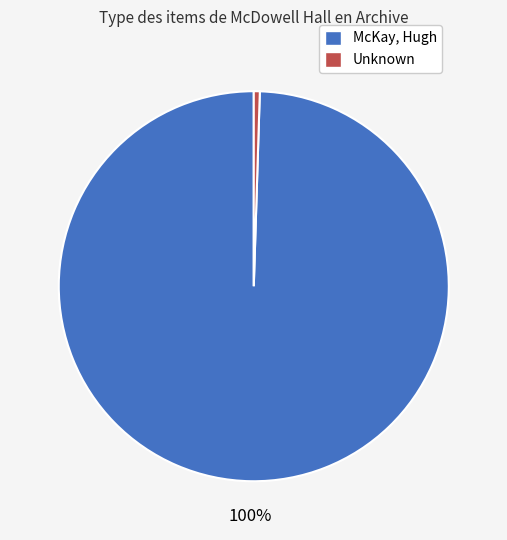

To the nearest percent, what portion does McKay, Hugh represent?

100%